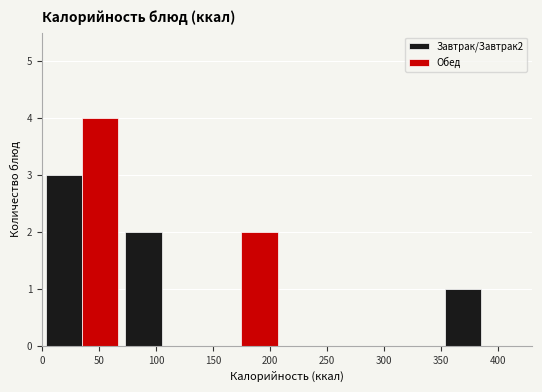

In the Обед series, which range on the x-axis has the tallest bar?

0 to 70